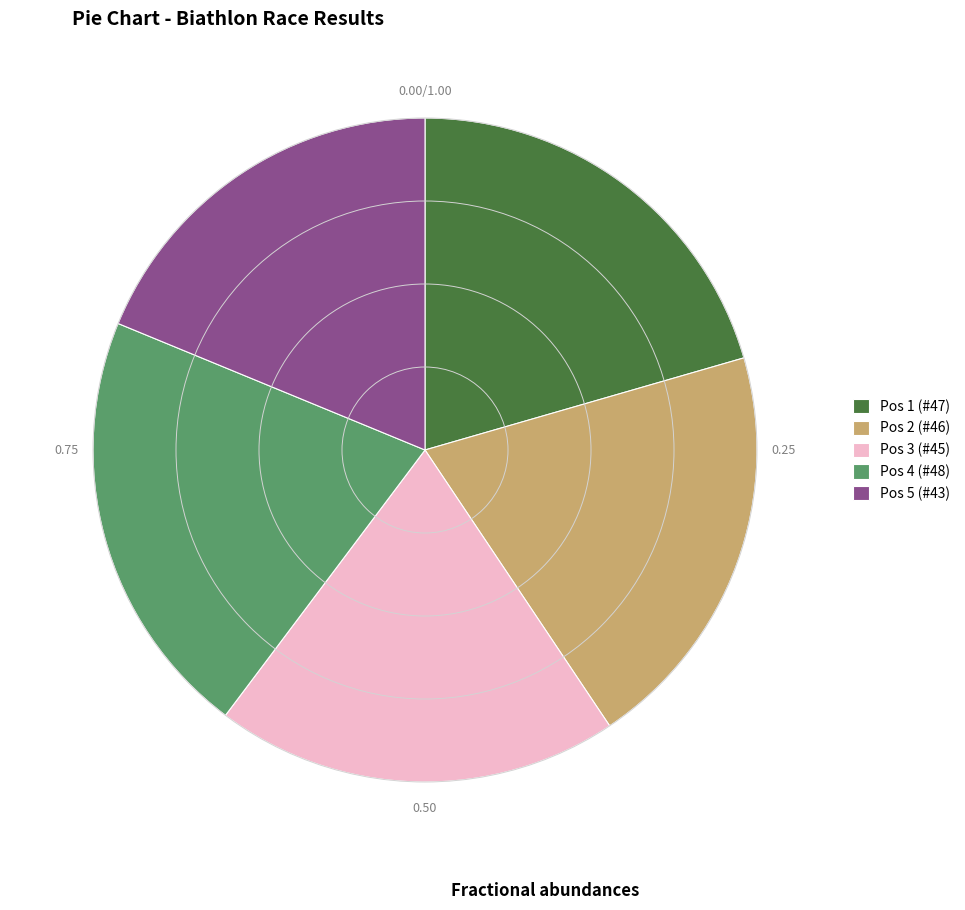

The Pos 5 (#43) slice represents 26% of the pie. True or false?

False